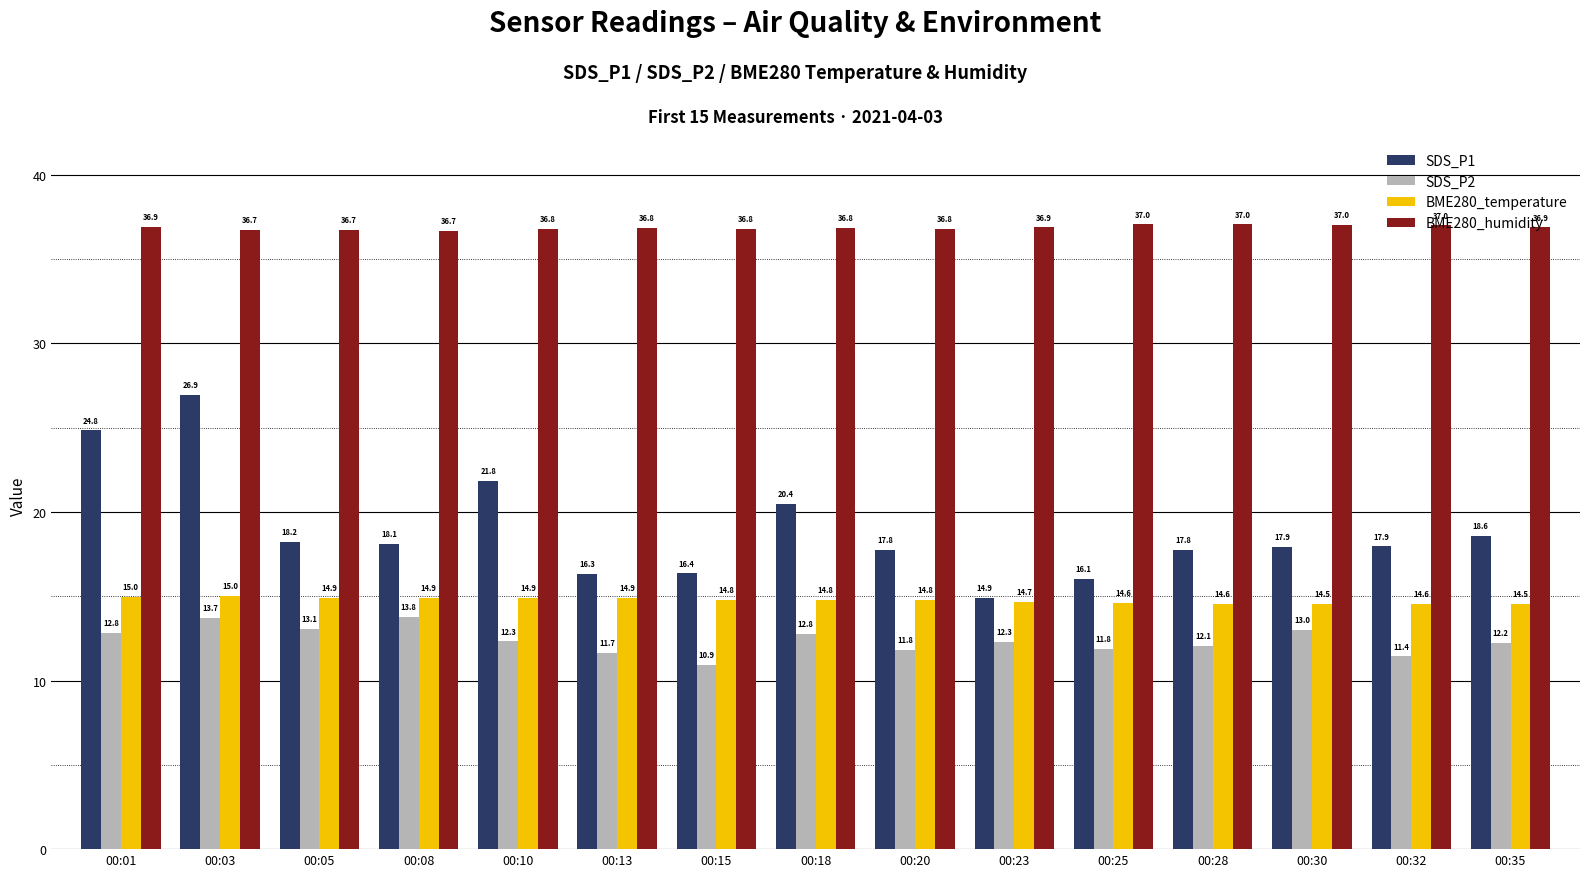

What is the approximate value of BME280_humidity at 00:35?

36.9